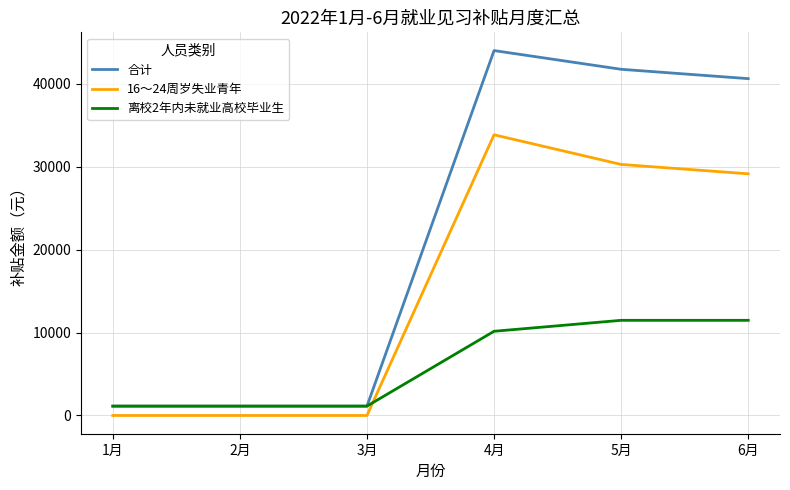

How many lines are shown in the chart?

3